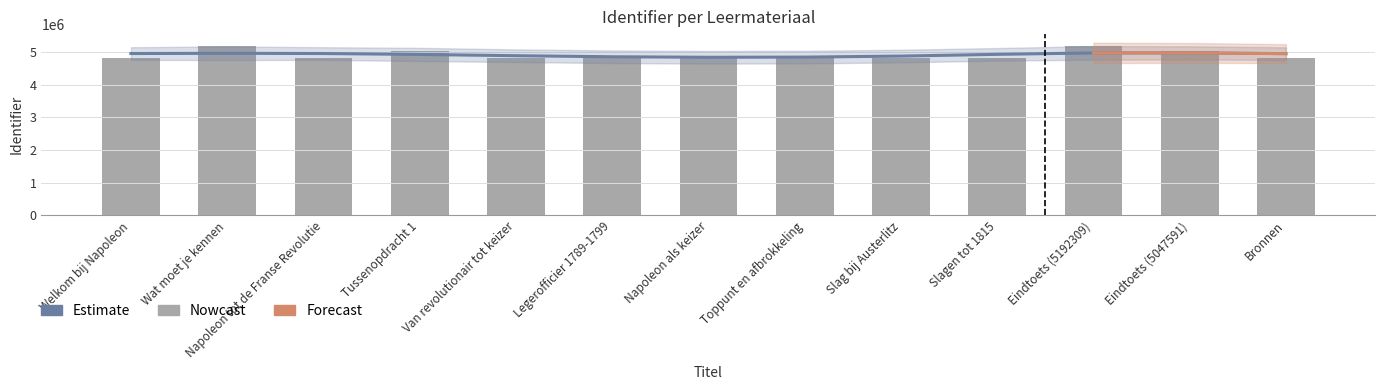

What is the value of the 3rd bar from the left?

4831059